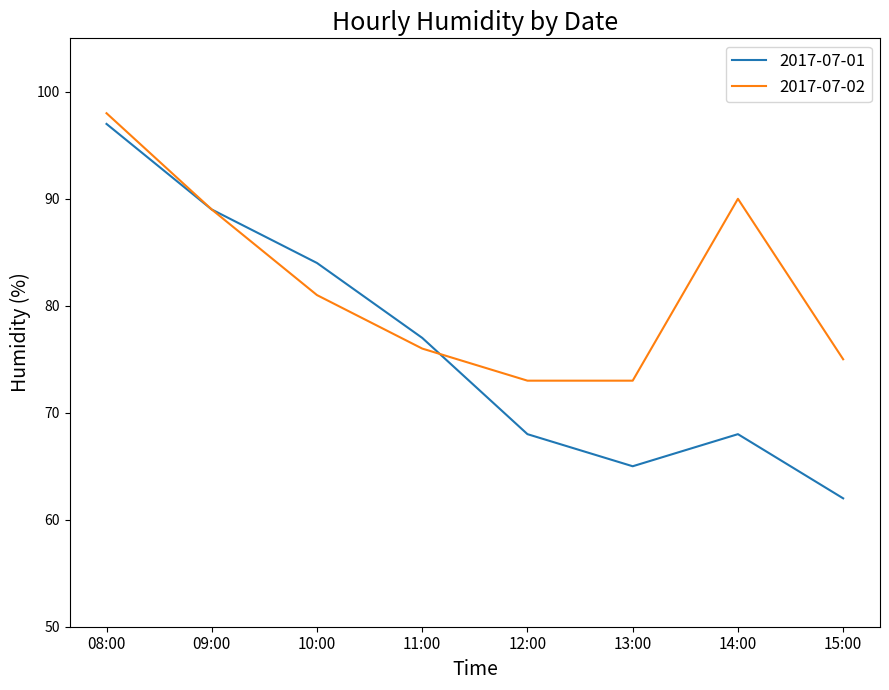

Rank the series by their average value, from highest to lowest.

2017-07-02, 2017-07-01